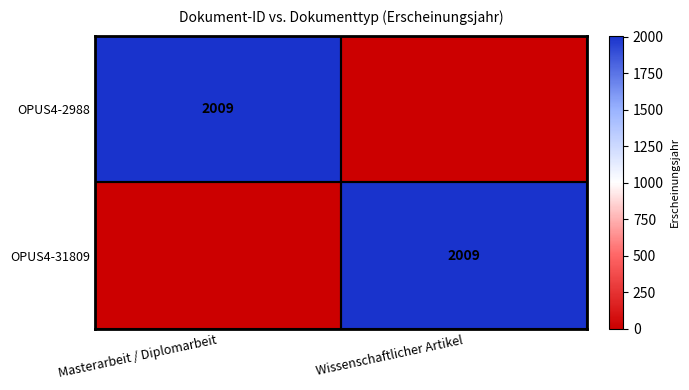

True or false: OPUS4-31809 has a value of 2009 at Wissenschaftlicher Artikel.

True